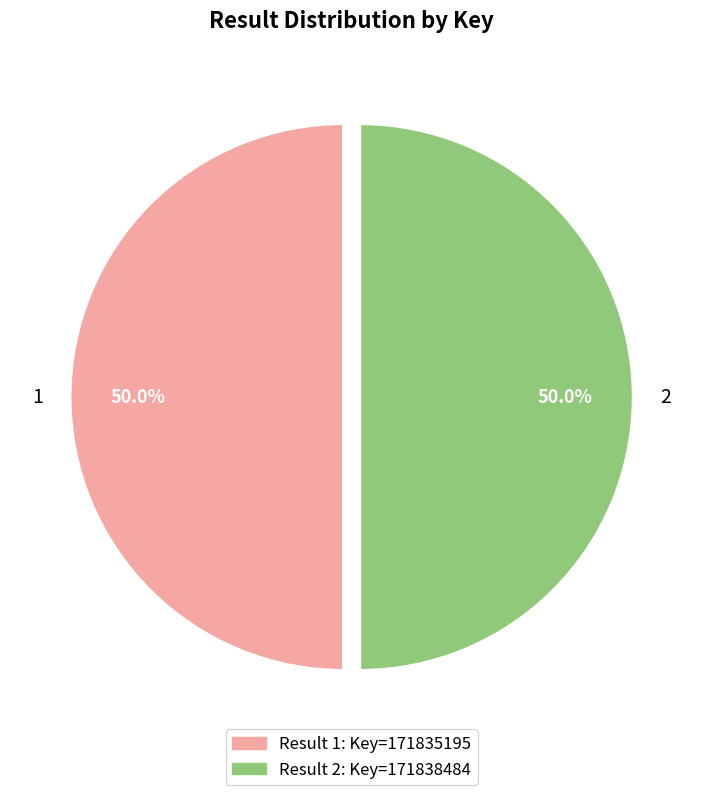

Approximately how many times larger is the value at 2 compared to 1?

1.0